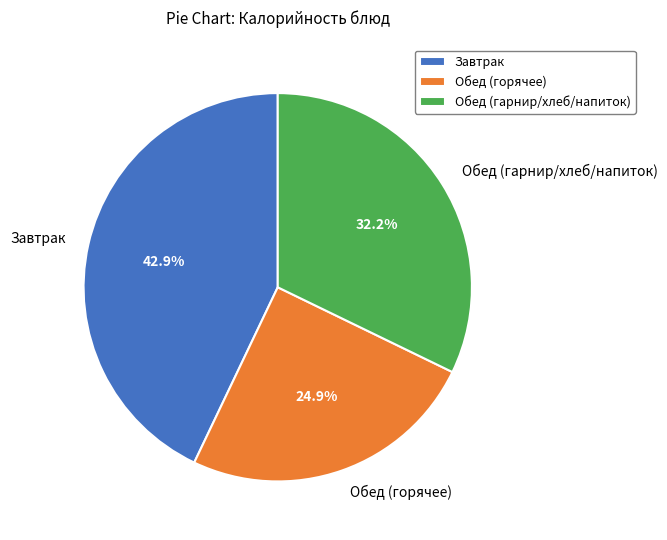

Rank the categories by value from highest to lowest.

Завтрак, Обед (гарнир/хлеб/напиток), Обед (горячее)